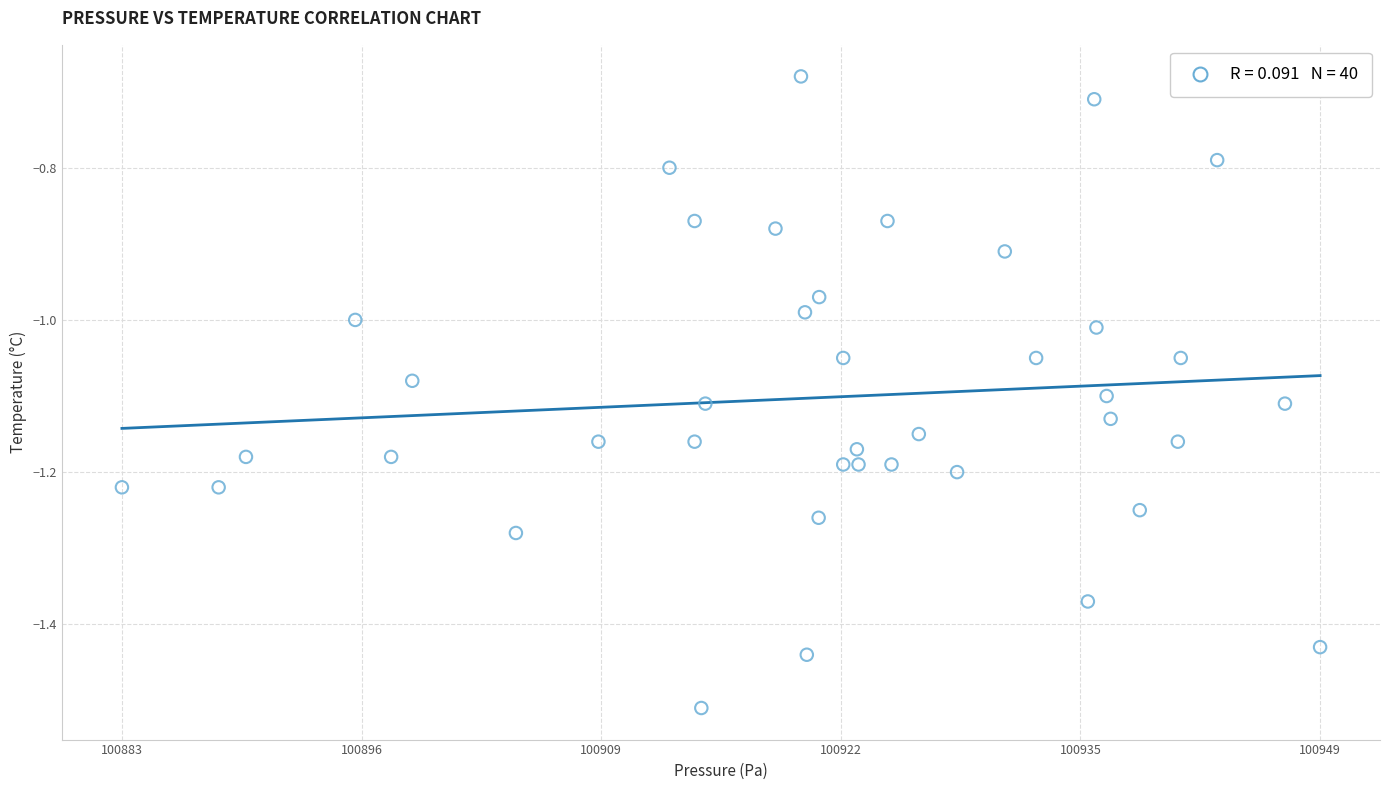

What is the range of X values (max minus min)?

65.8